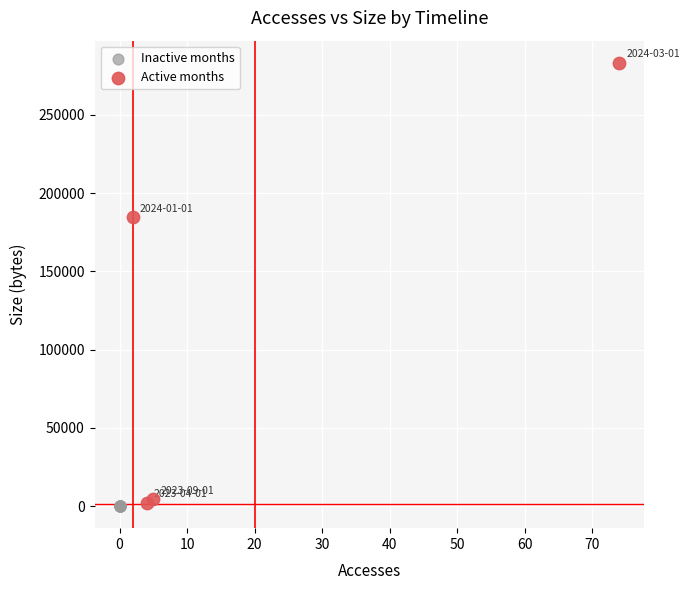

Which series contains the highest Y value?

Active months